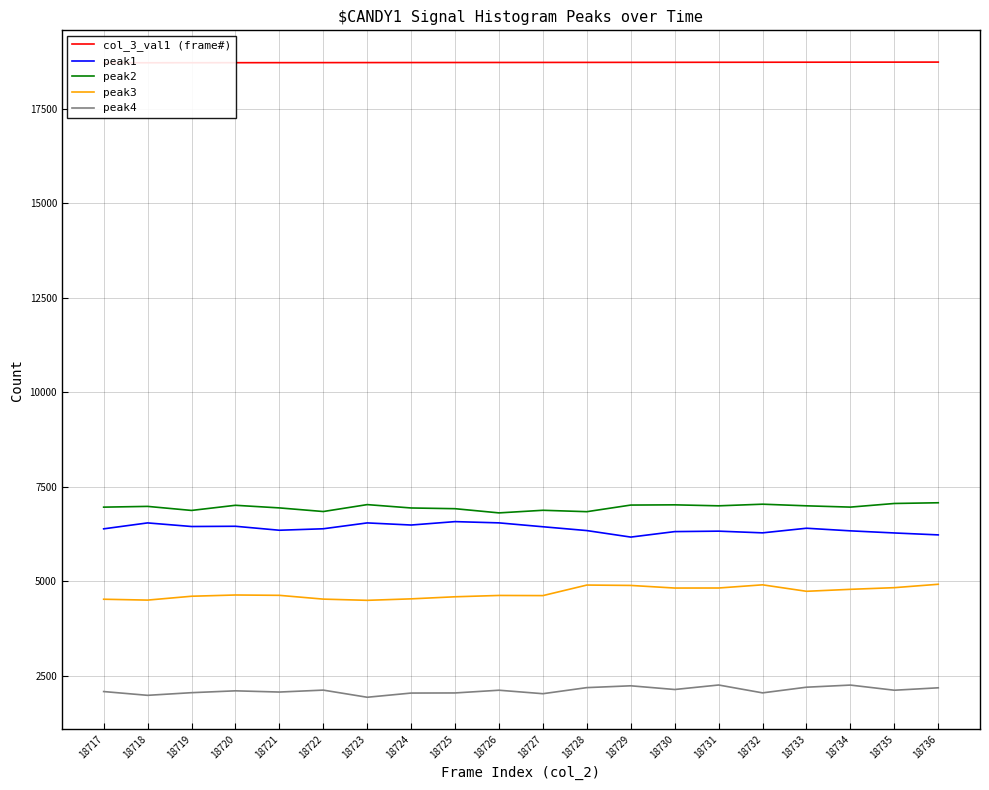

At which category is the sum across all series the highest?

18736